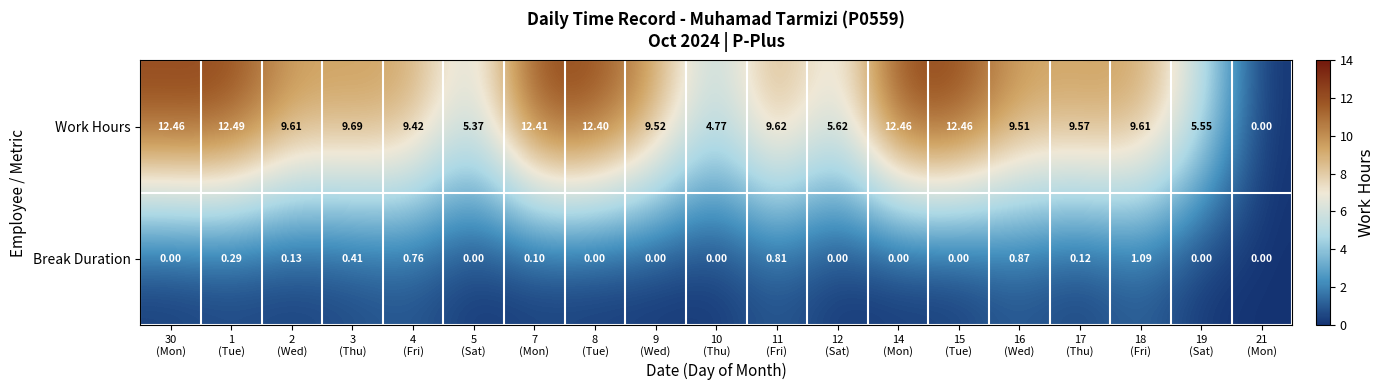

At which category is the sum across all series the highest?

1
(Tue)